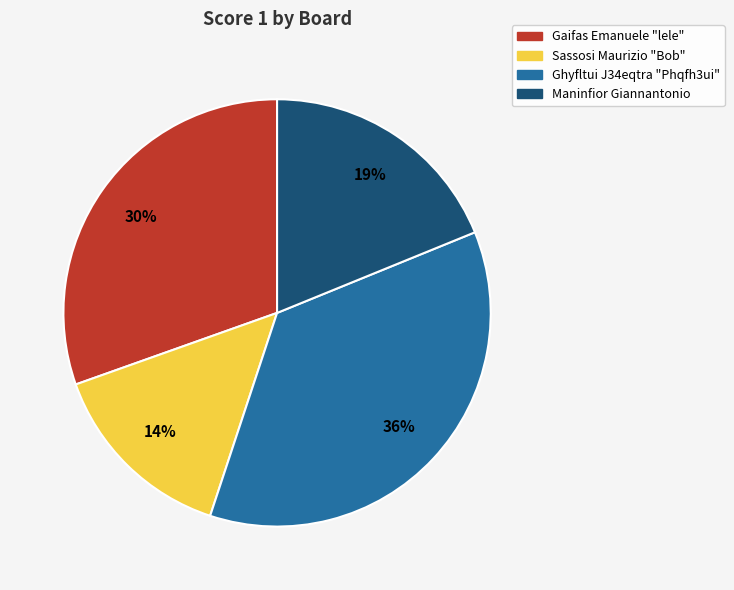

Is there a majority slice in this chart?

No